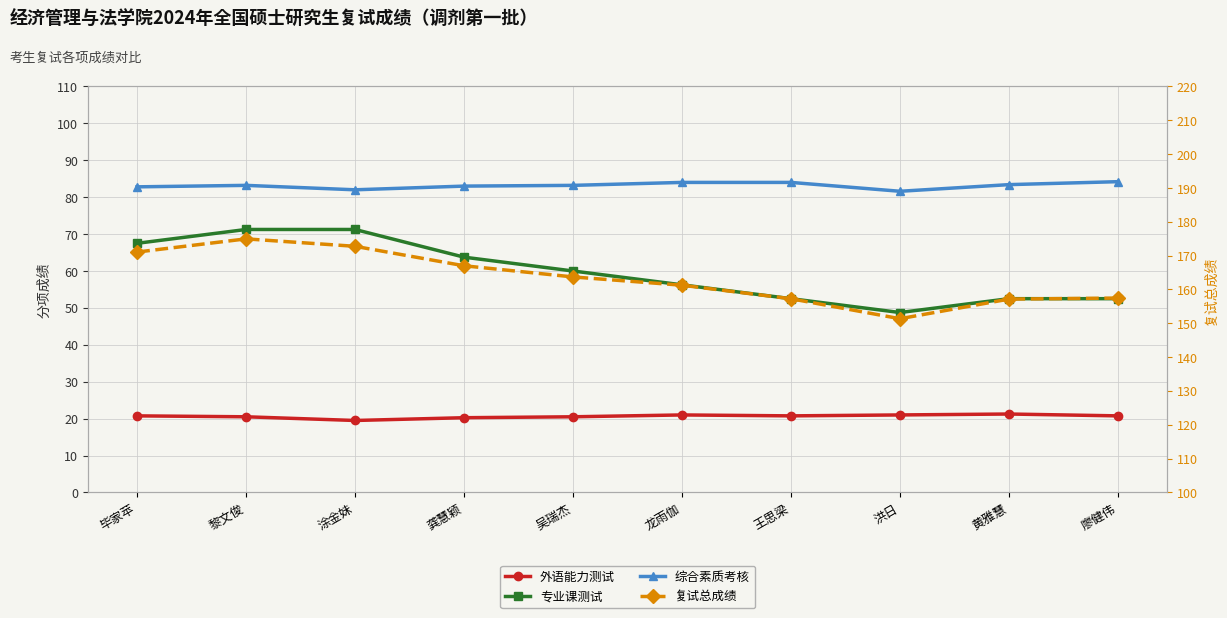

How many values in the 专业课测试 series are below 60?

5